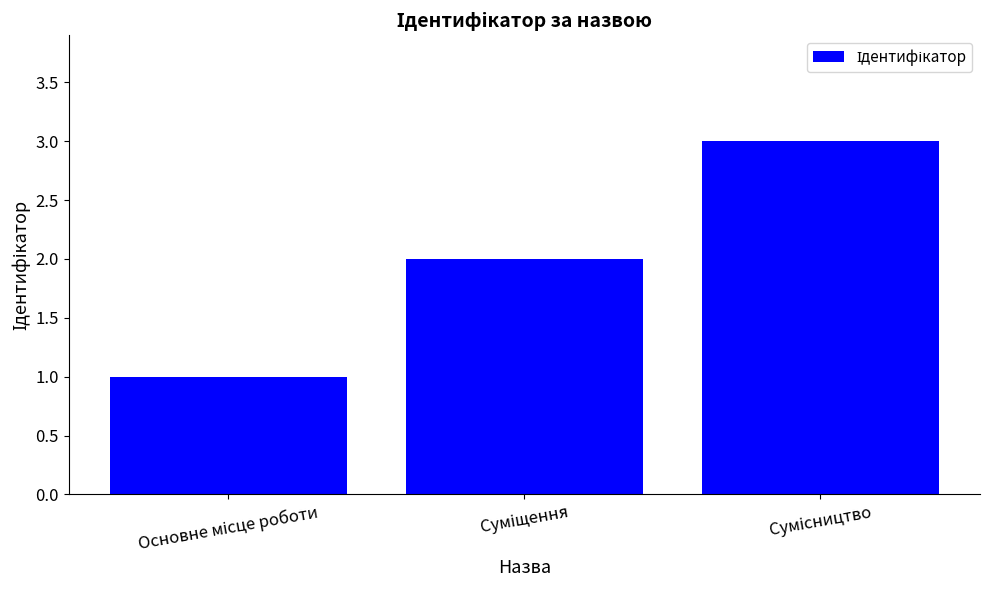

What is the sum of all values?

6